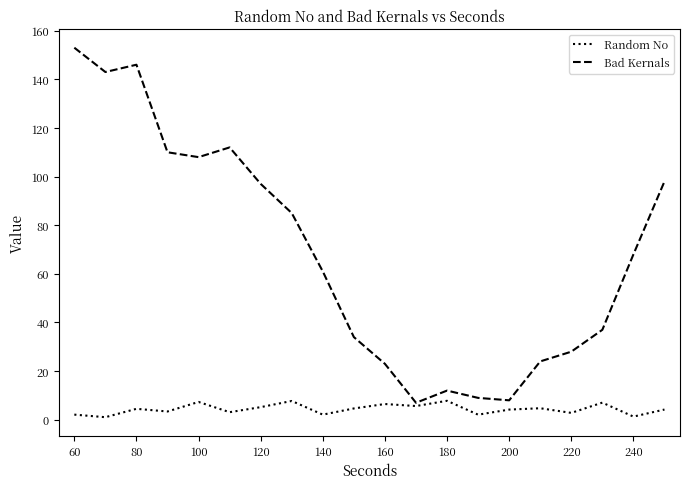

Which series has the largest total across all categories?

Bad Kernals